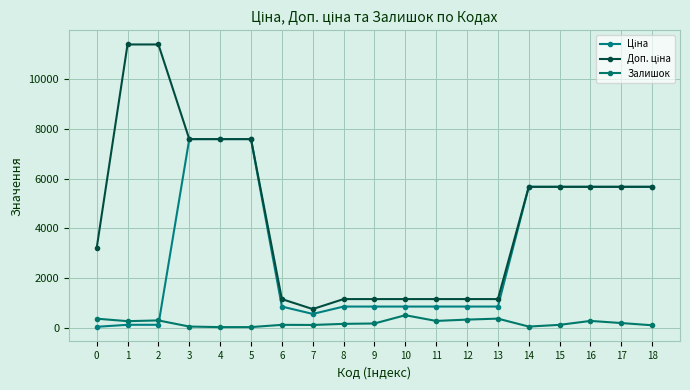

What is the minimum value shown in the chart?

20.0